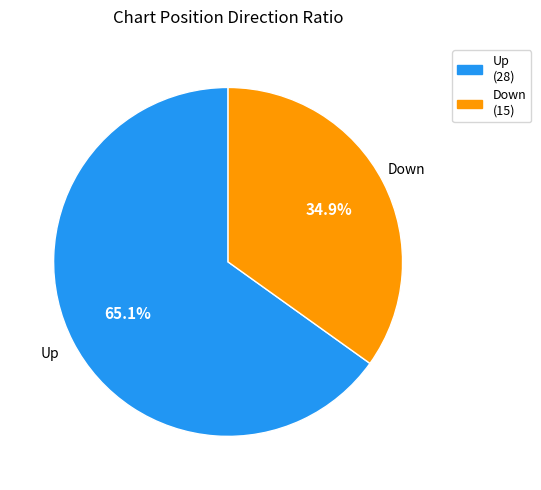

Is there a majority slice in this chart?

Yes